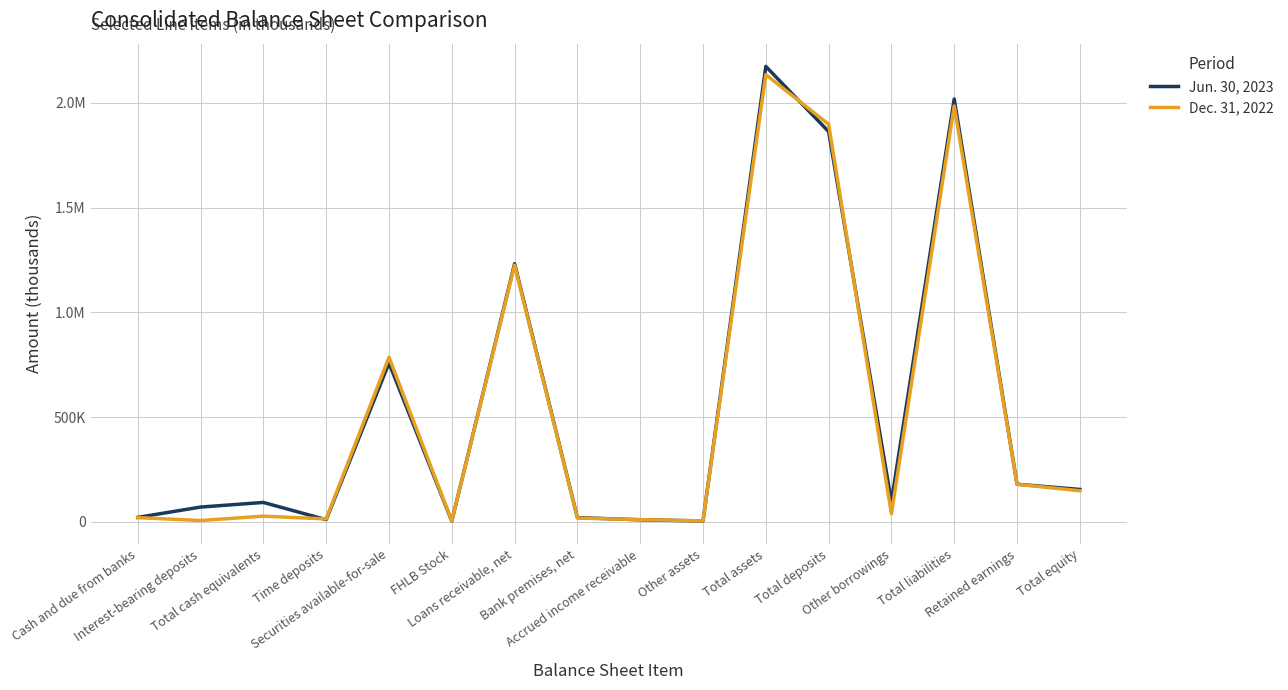

How many interior local peaks does the Dec. 31, 2022 series have?

5